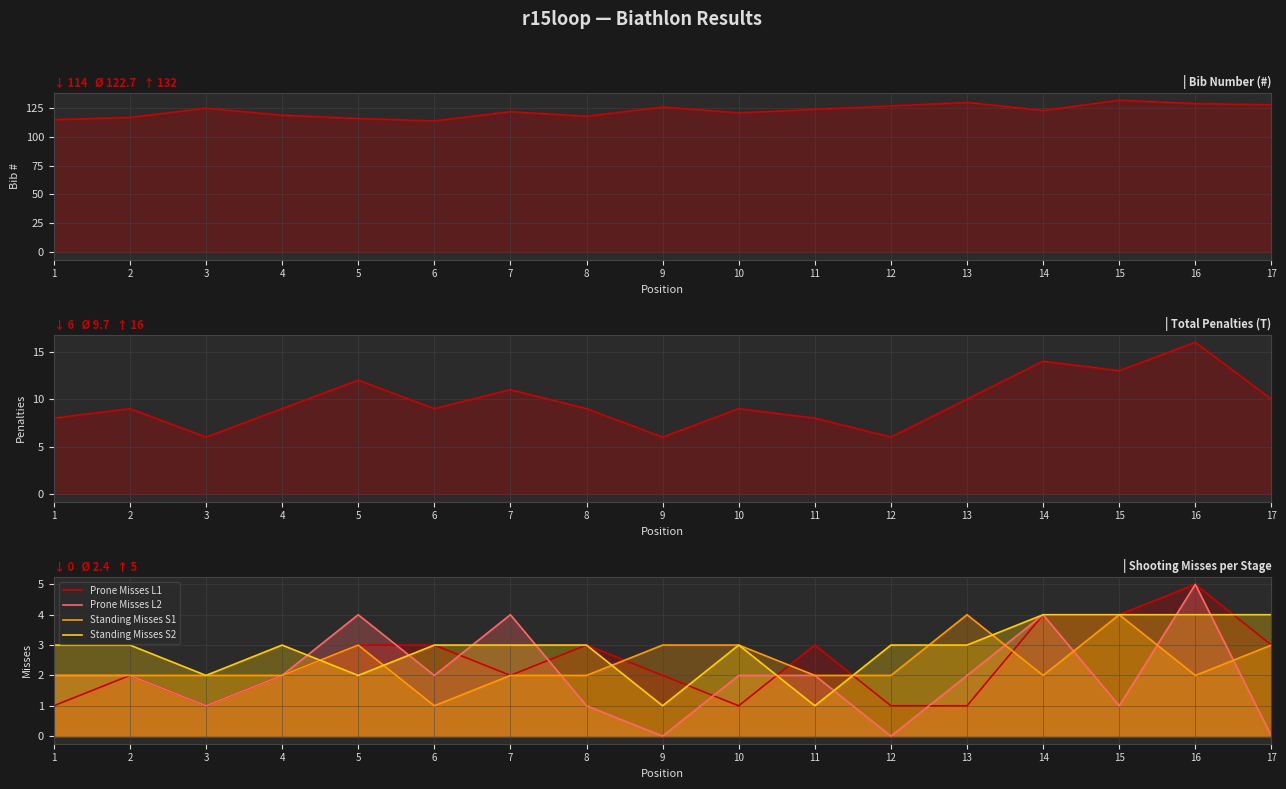

Between 3 and 12, which series saw the biggest shift?

Bib (#)